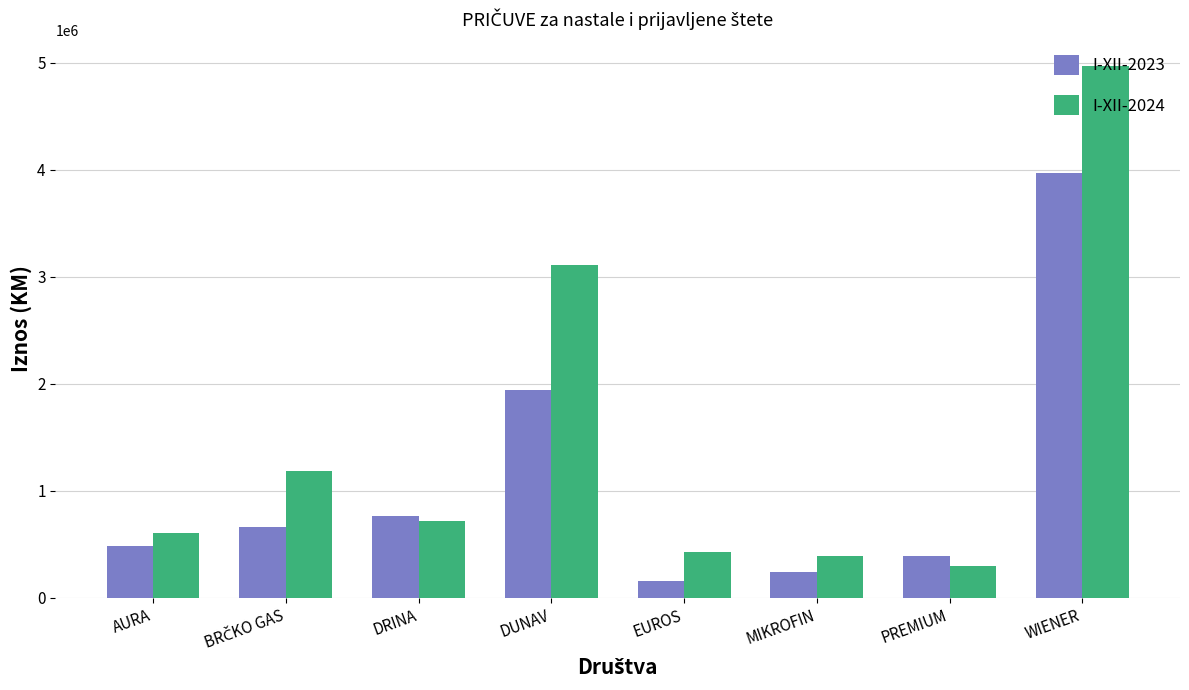

What are all the series names shown in the legend?

I-XII-2023, I-XII-2024